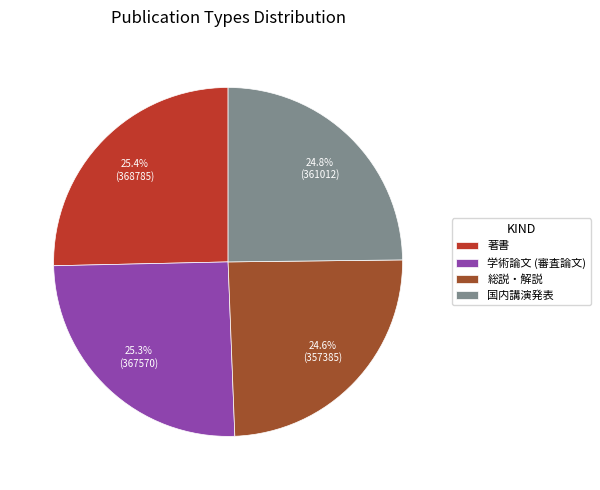

What percentage is the 国内講演発表 slice, to the nearest percent?

25%